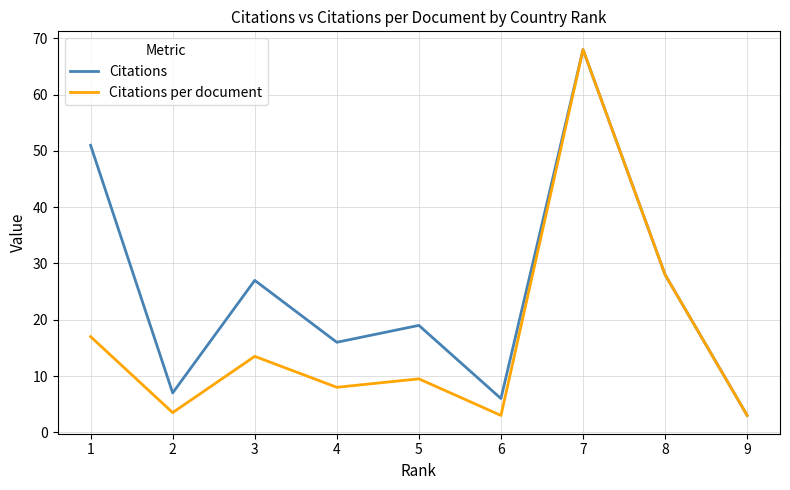

What is the maximum value shown in the chart?

68.0